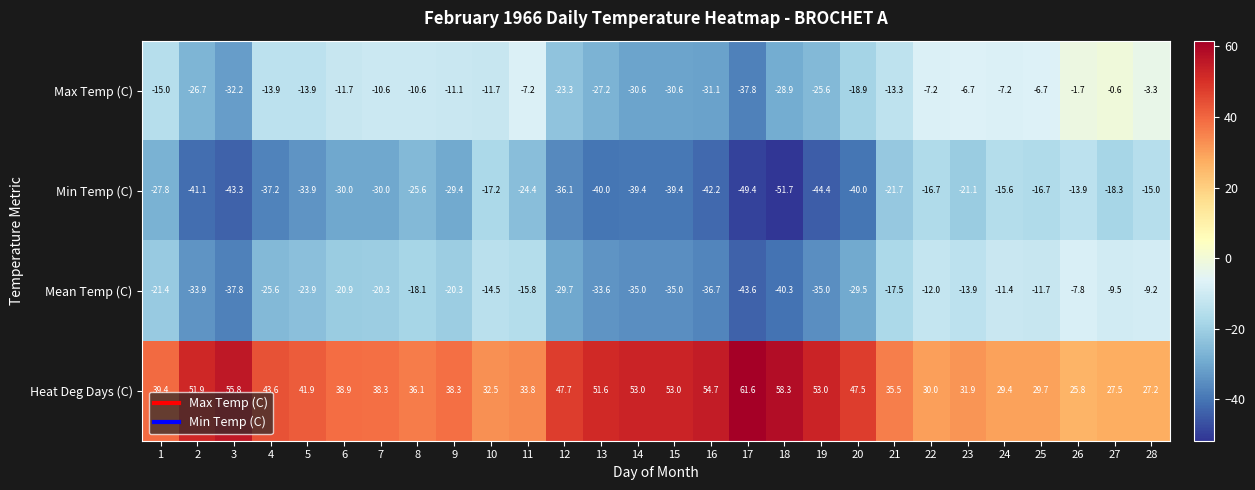

Which series has the largest total across all categories?

Heat Deg Days (C)